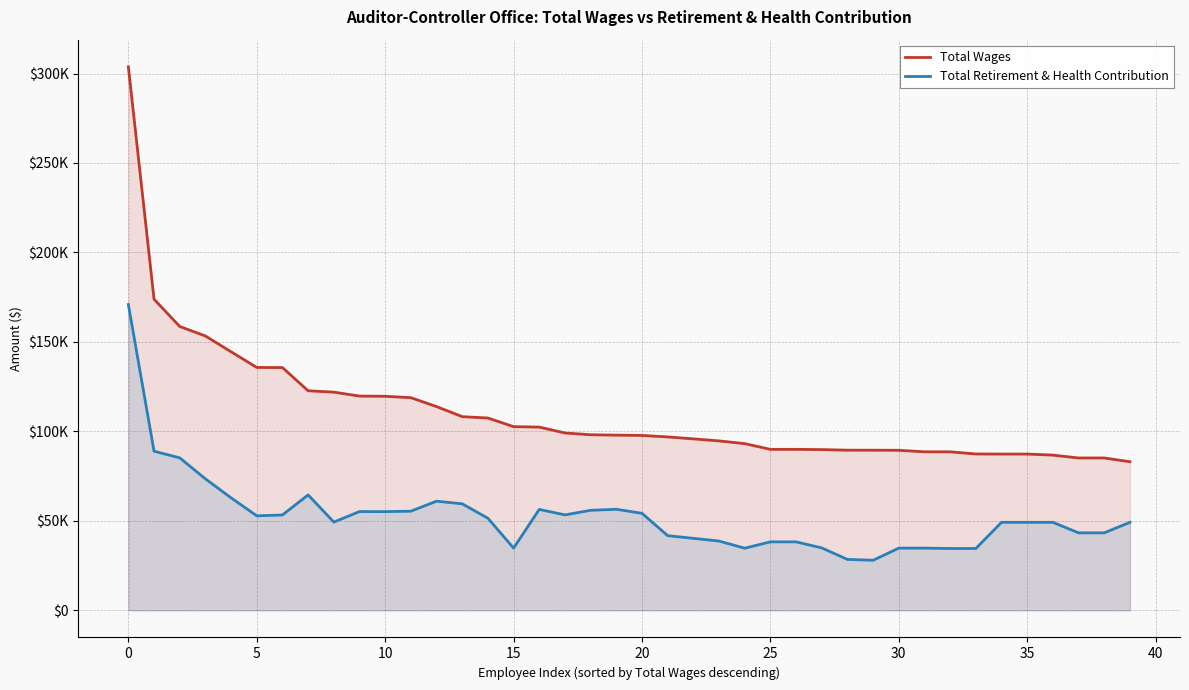

Which series has the widest spread of values?

Total Wages